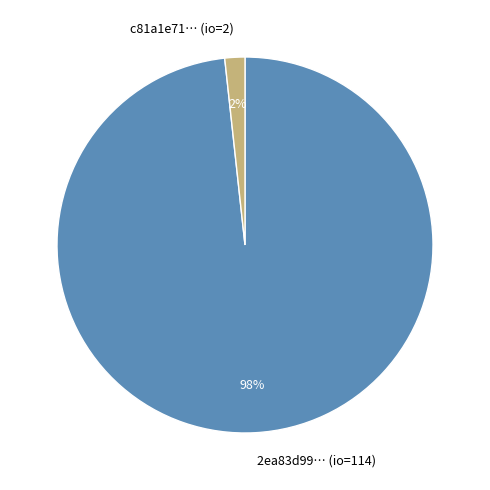

What is the majority slice?

2ea83d99… (io=114)